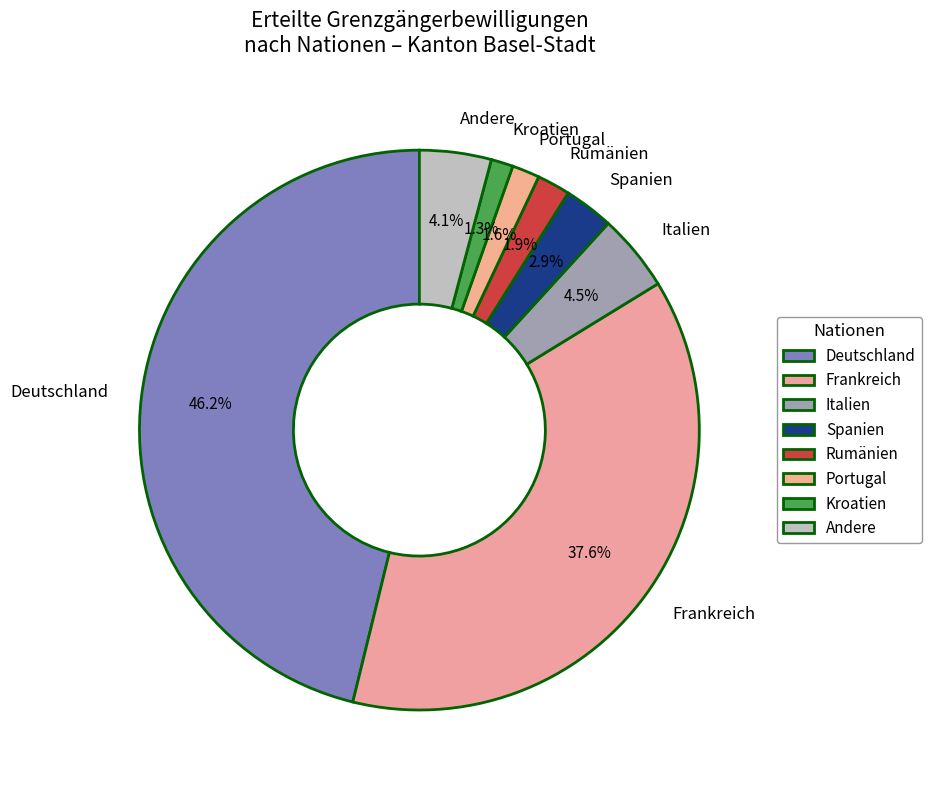

To the nearest percent, what is the average slice percentage?

12%